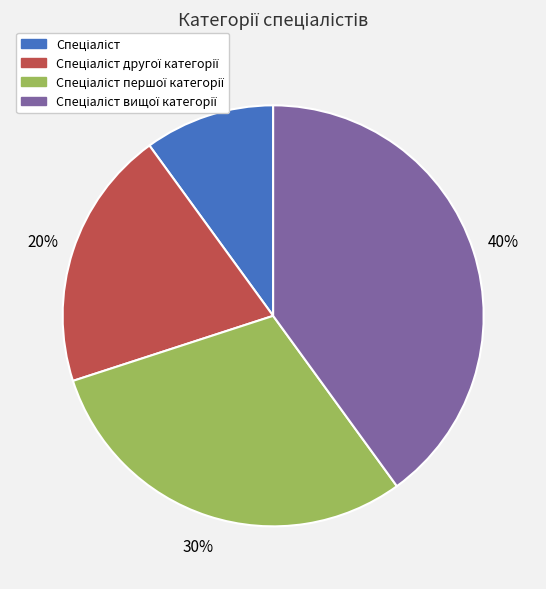

Is there any slice that represents more than half of the pie?

No